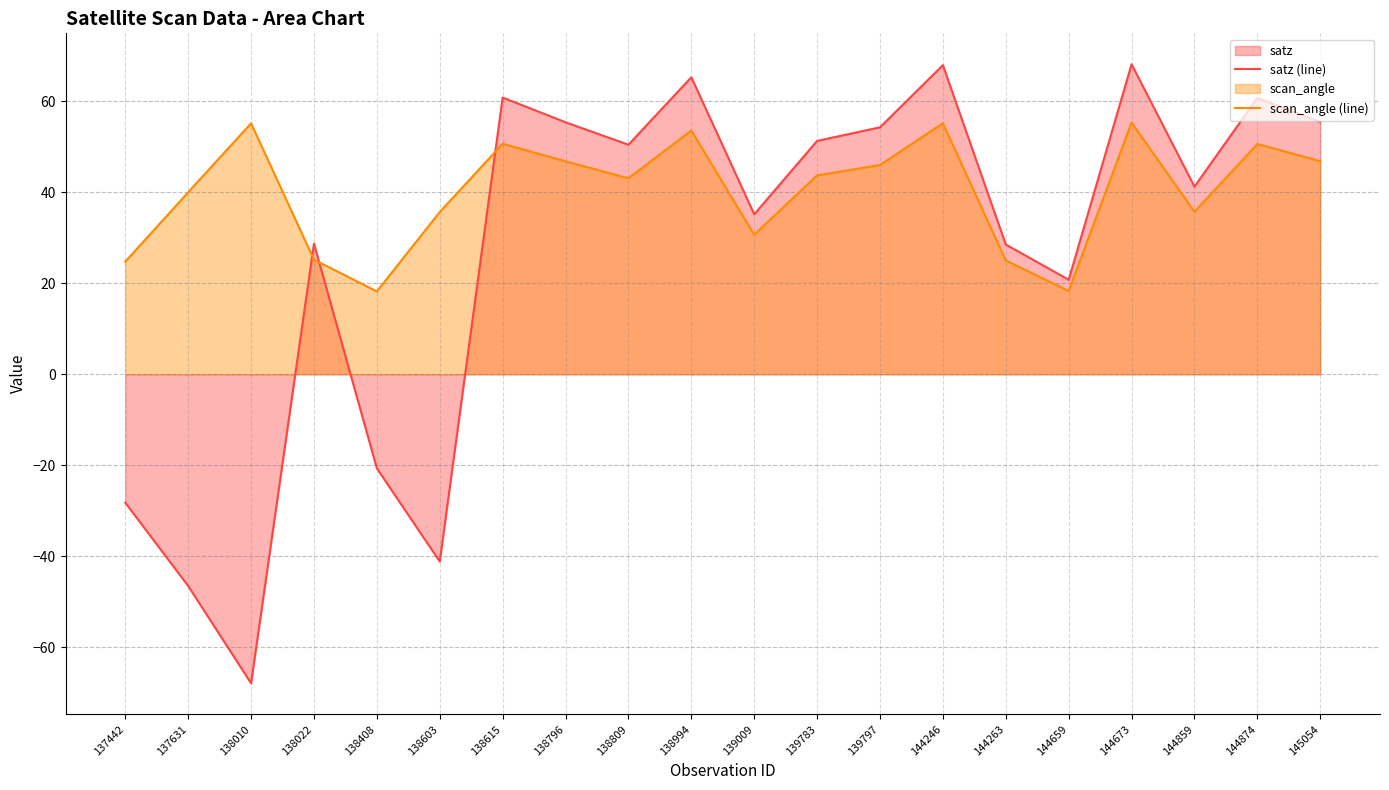

Reading right to left, list all the values displayed in this chart.

satz (line): 145054=55.4	144874=60.8	144859=41.3	144673=68.2	144659=20.8	144263=28.5	144246=68.0	139797=54.3	139783=51.3	139009=35.2	138994=65.3	138809=50.5	138796=55.4	138615=60.8	138603=-41.2	138408=-20.7	138022=28.7	138010=-67.9	137631=-46.5	137442=-28.2
scan_angle (line): 145054=46.8	144874=50.6	144859=35.7	144673=55.3	144659=18.3	144263=25.0	144246=55.2	139797=46.0	139783=43.7	139009=30.7	138994=53.6	138809=43.1	138796=46.8	138615=50.7	138603=35.7	138408=18.2	138022=25.2	138010=55.2	137631=40.0	137442=24.8